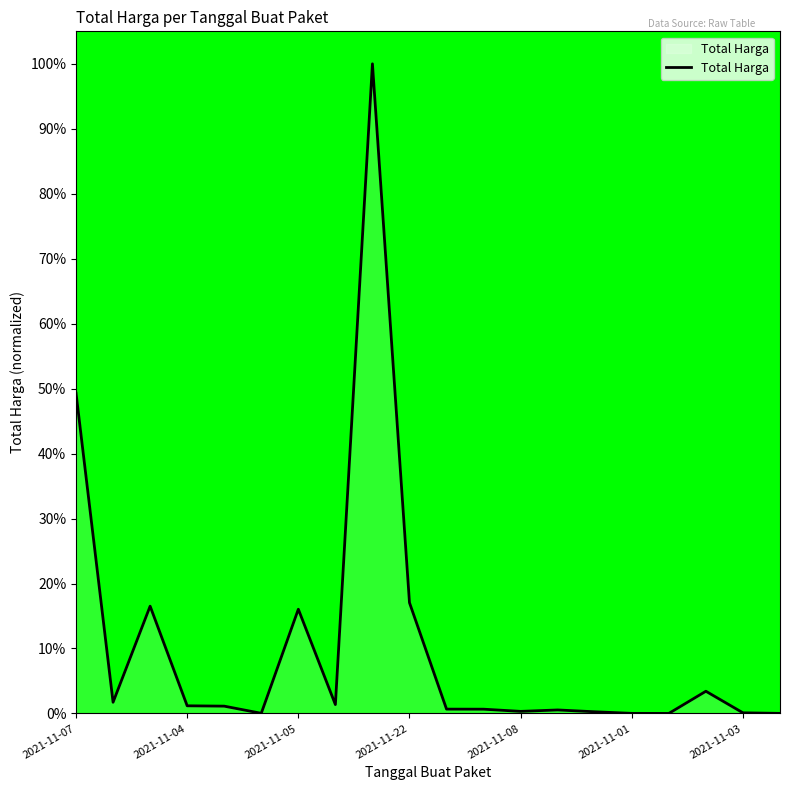

What is the maximum value shown in the chart?

100.0